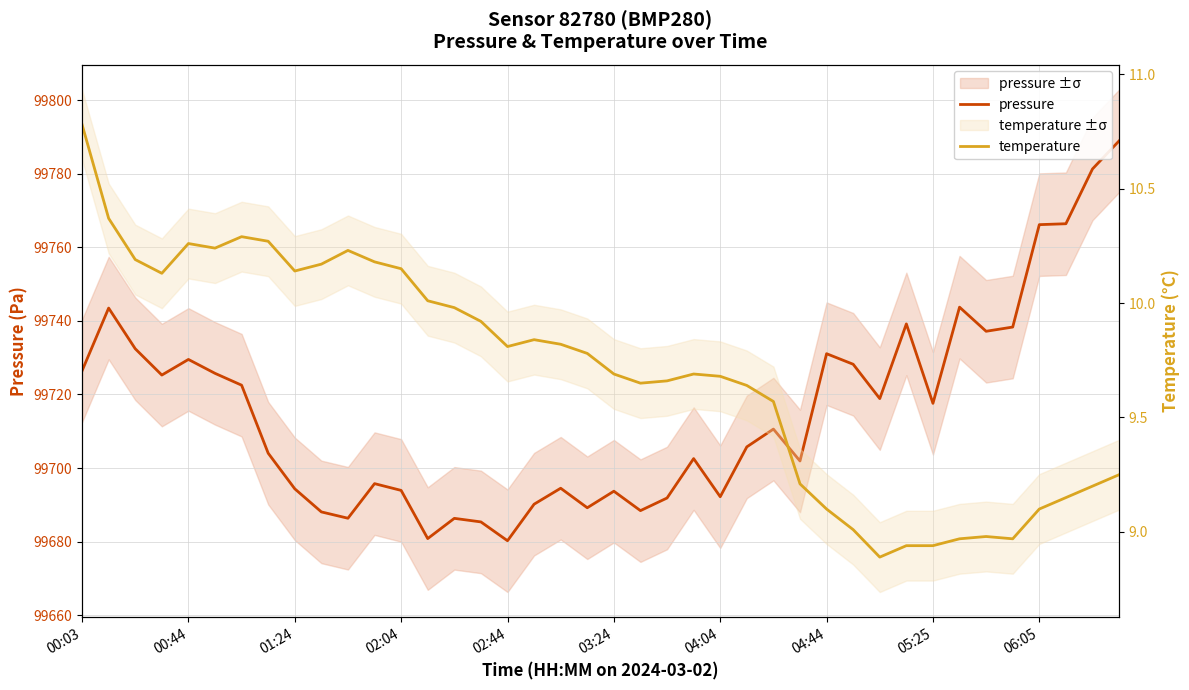

True or false: temperature and pressure intersect in this chart.

False